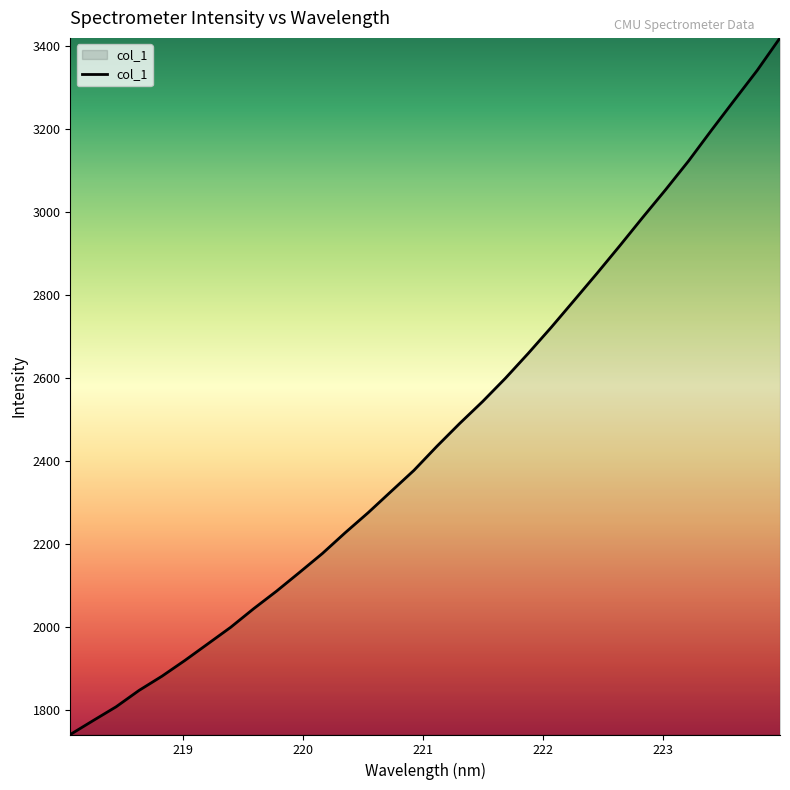

What is the maximum value shown in the chart?

3418.6